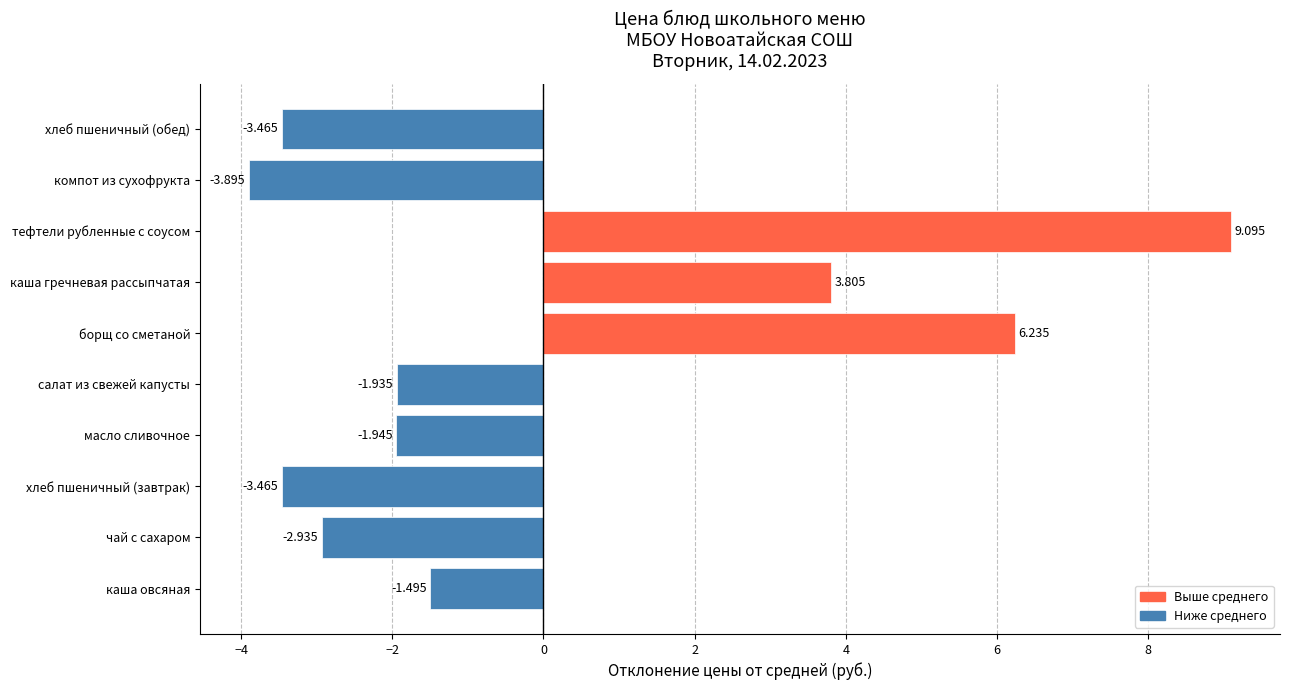

At which category does the chart reach its minimum across all series?

компот из сухофрукта